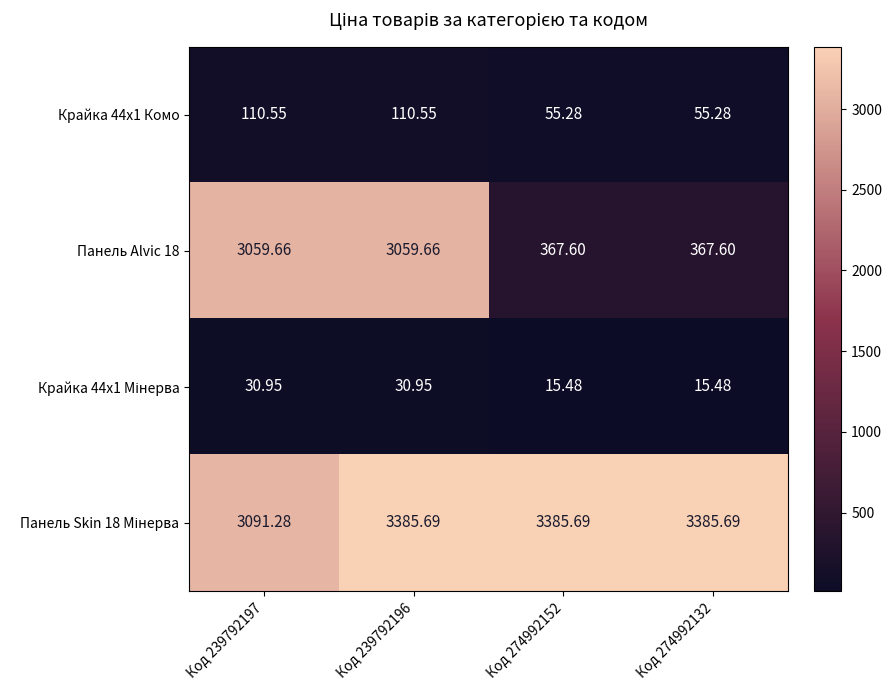

How many categories are shown in the chart?

4